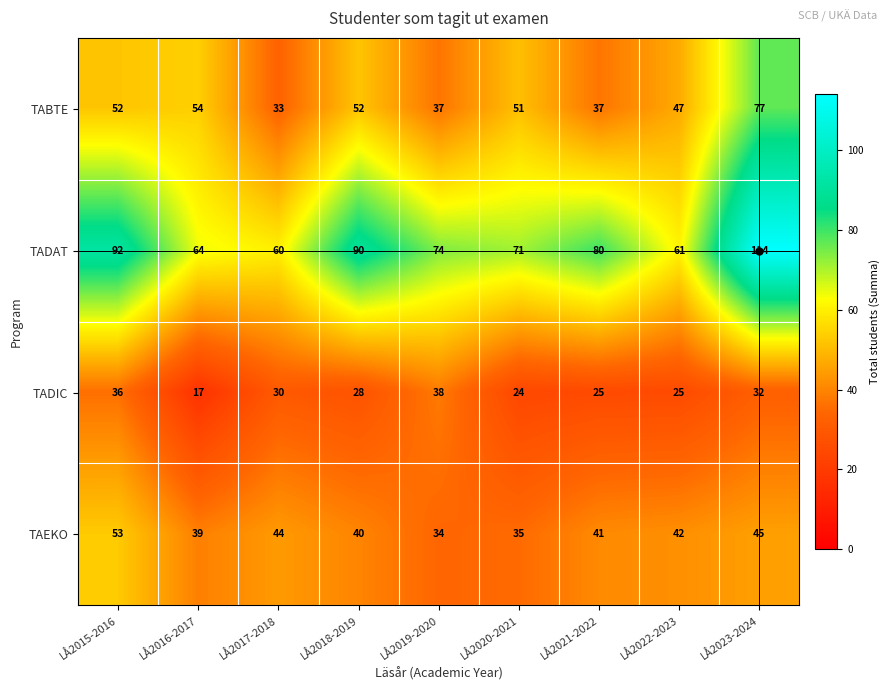

The TAEKO series shows 60 at LÅ2019-2020. True or false?

False